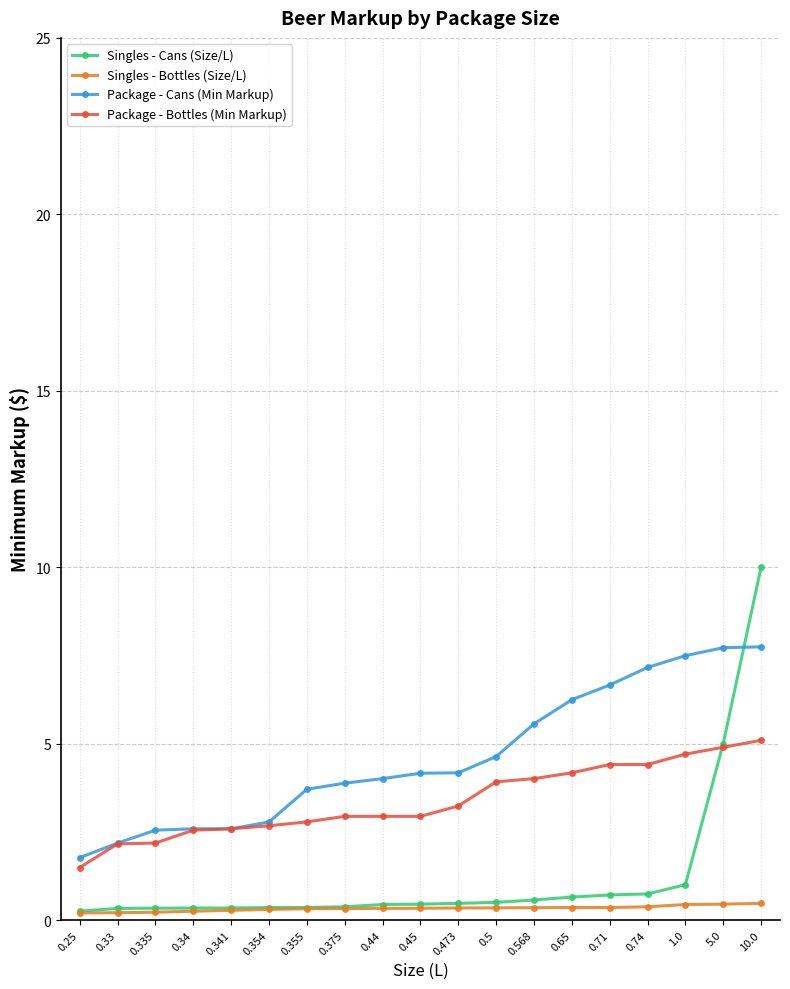

What is the maximum value for Package - Cans (Min Markup)?

7.7